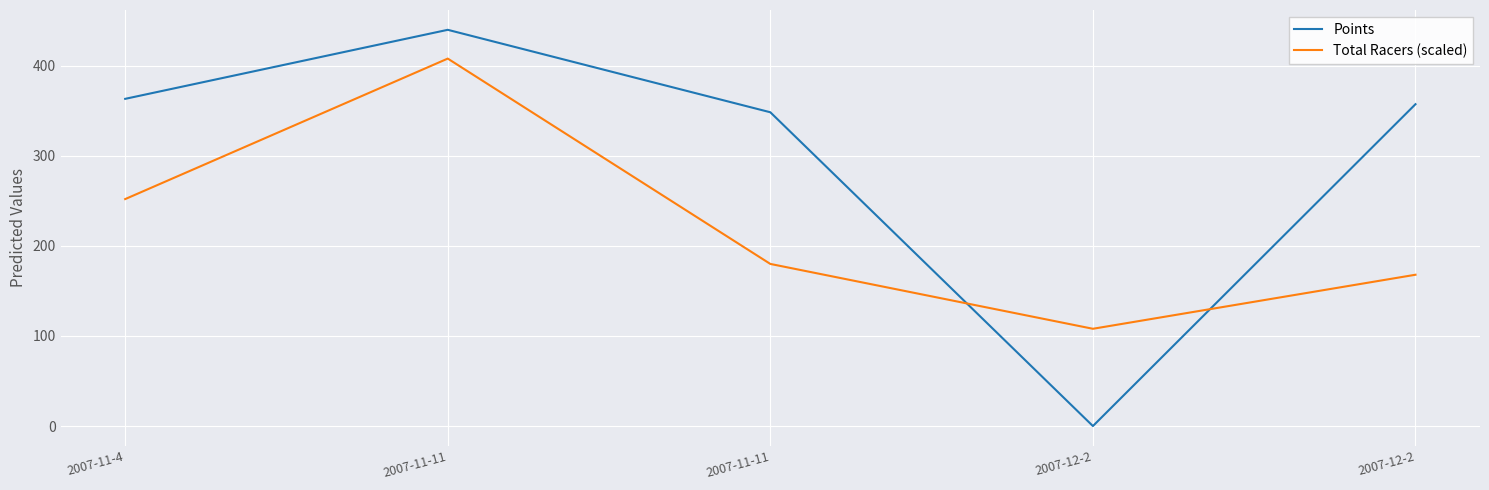

What is the difference between the Total Racers (scaled) values at 2007-11-4 and 2007-11-11?

72.0